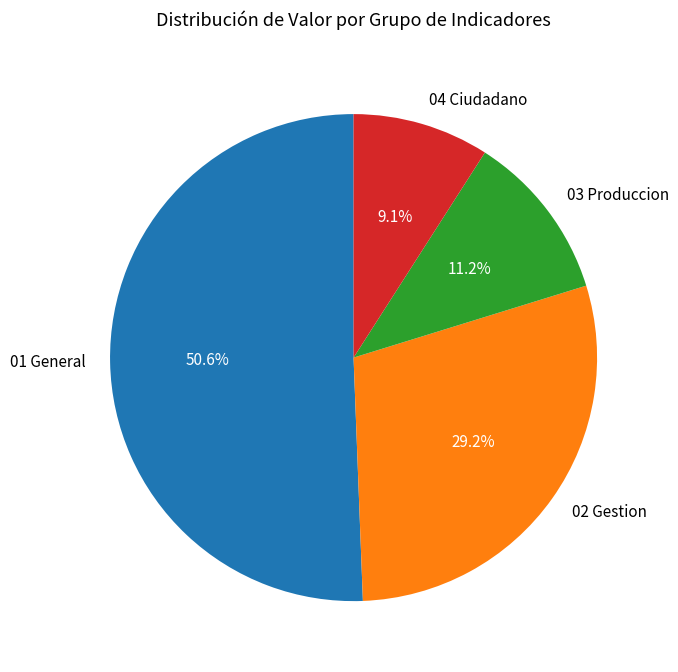

Which slice represents more than half of the pie?

01 General